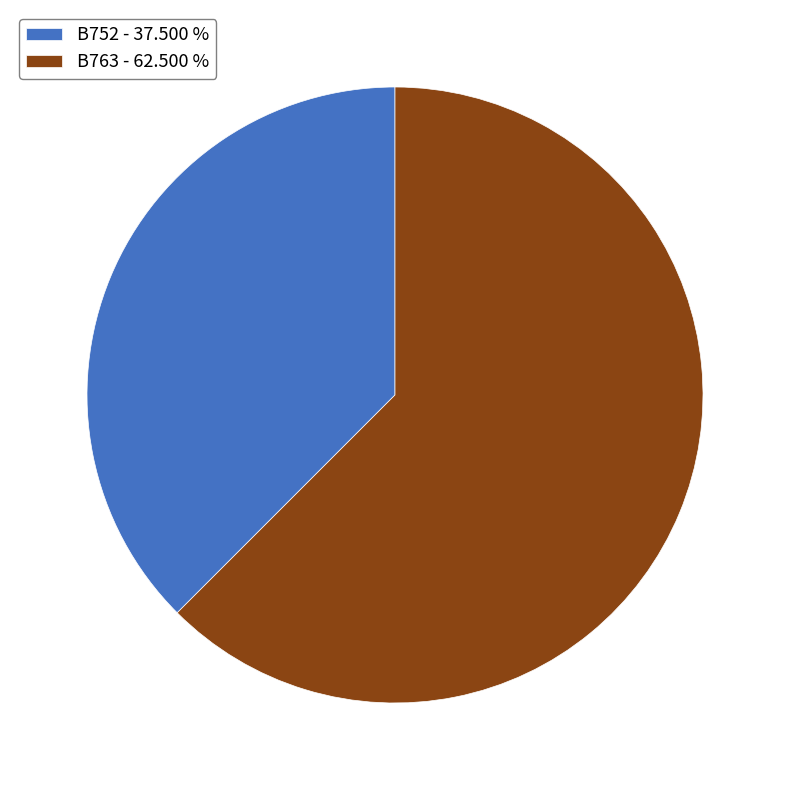

Which slice represents more than half of the pie?

B763